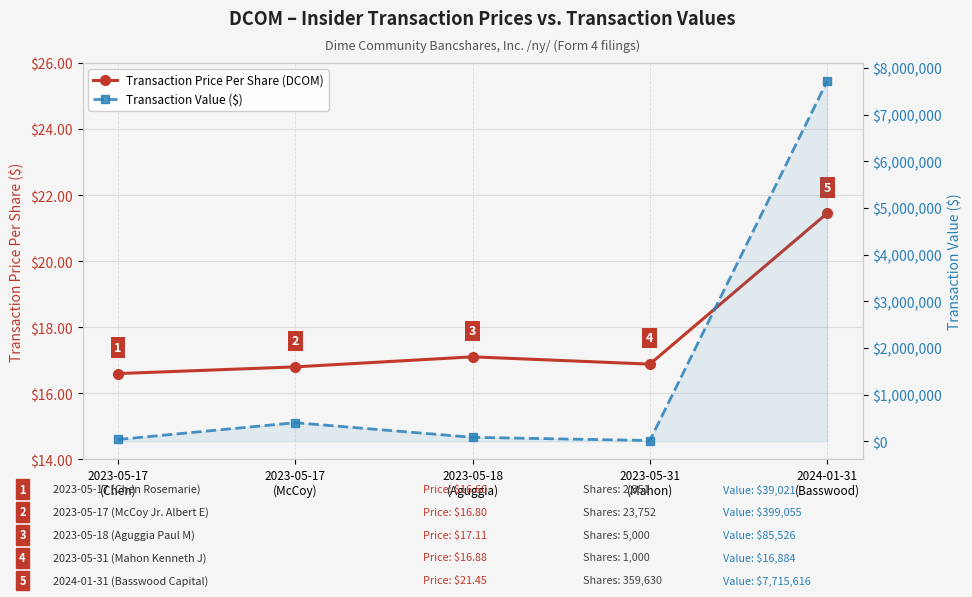

What is the difference between the second highest and minimum values in the Transaction Value ($) series?

382171.0